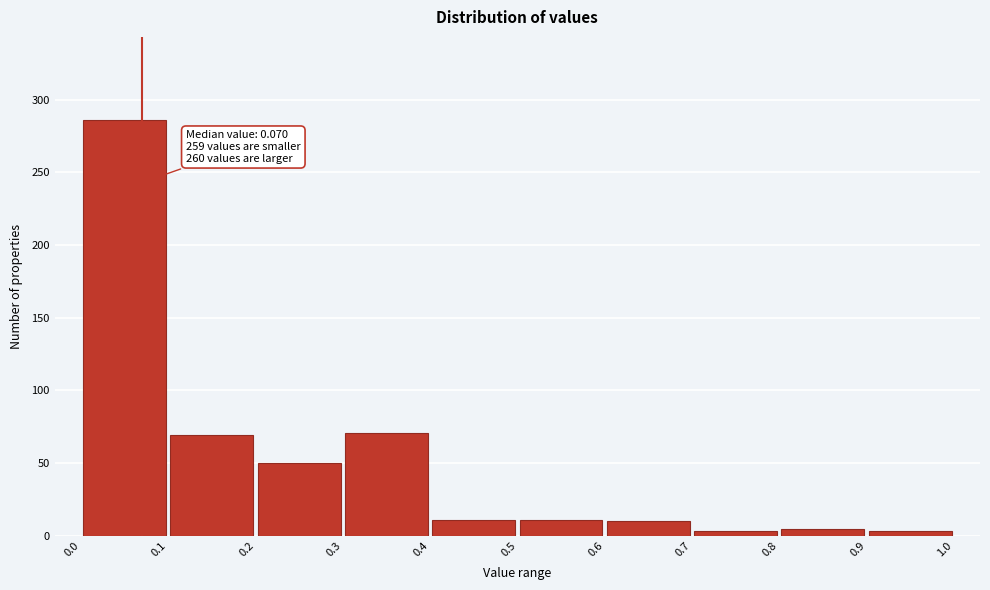

Over which range of the x-axis is the bar tallest?

0.0 to 0.1